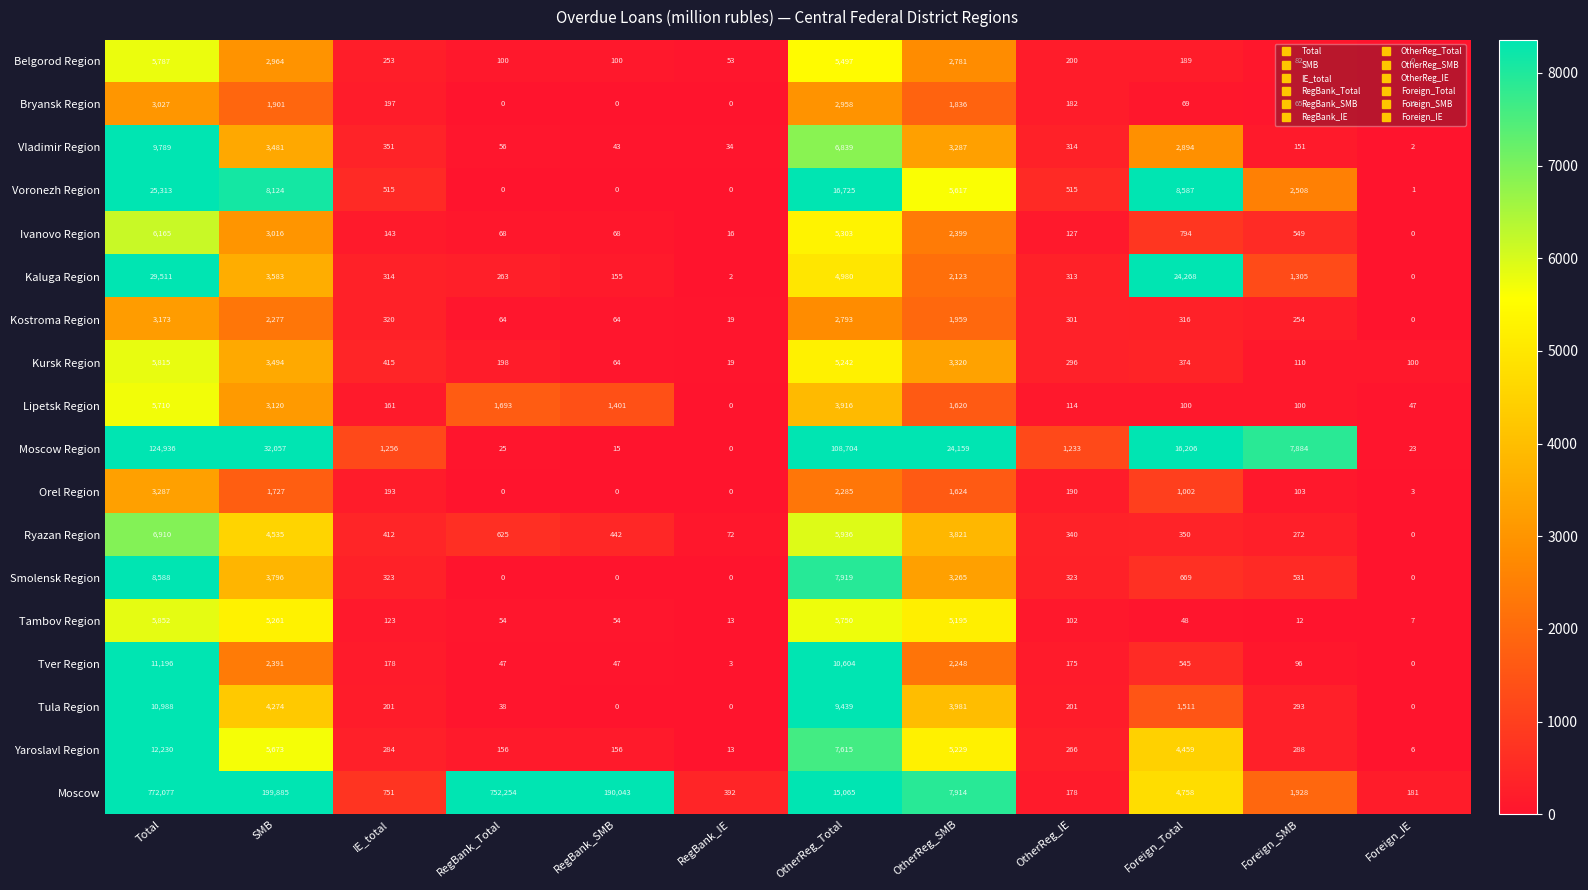

Which series has the widest spread of values?

Moscow